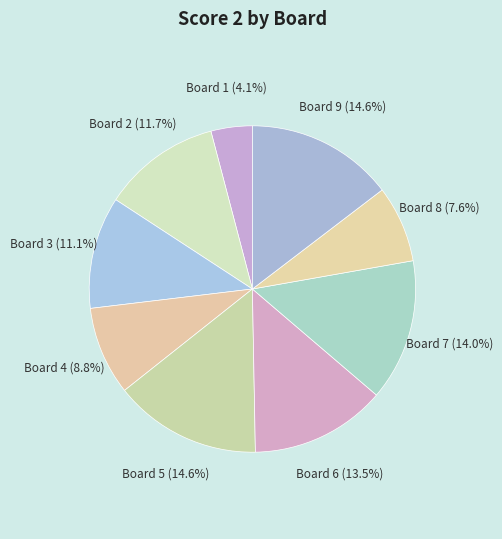

Is the sum of Board 2 and Board 7 greater than half?

No